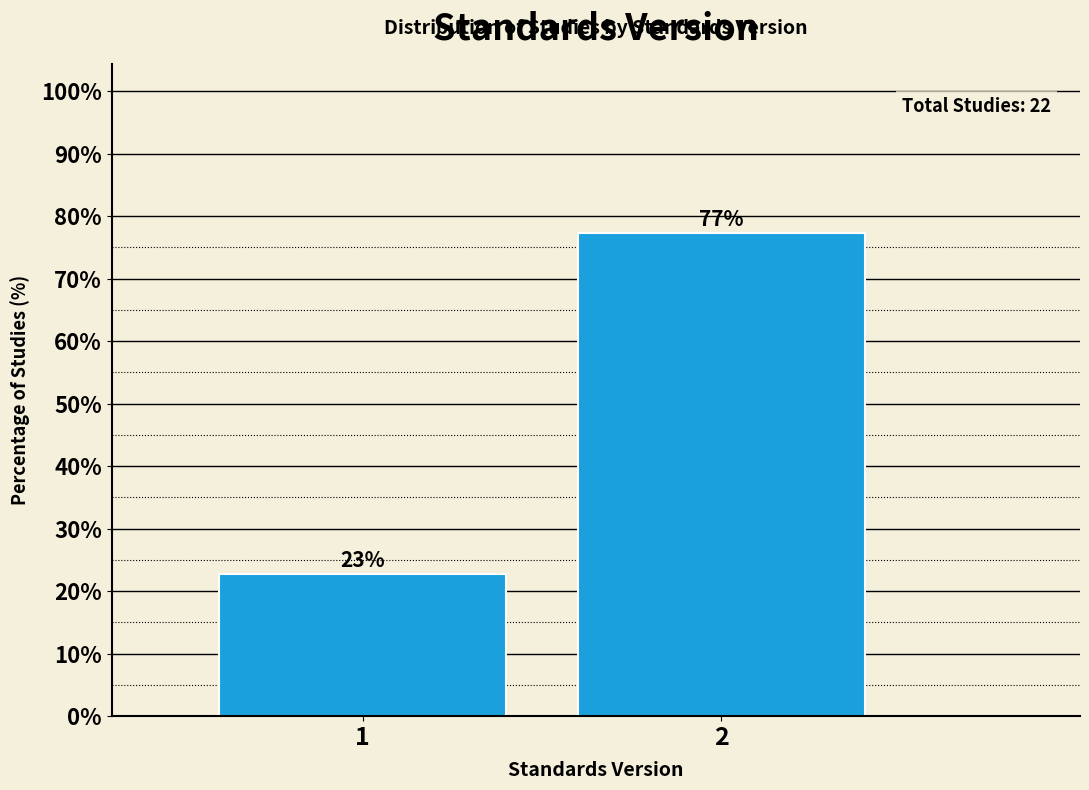

What is the smallest value displayed?

22.7